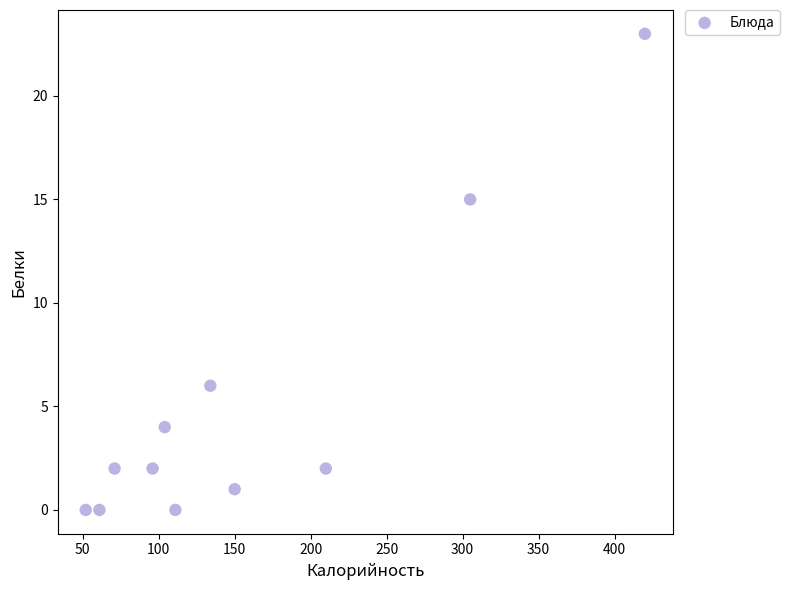

What is the average X value?

156